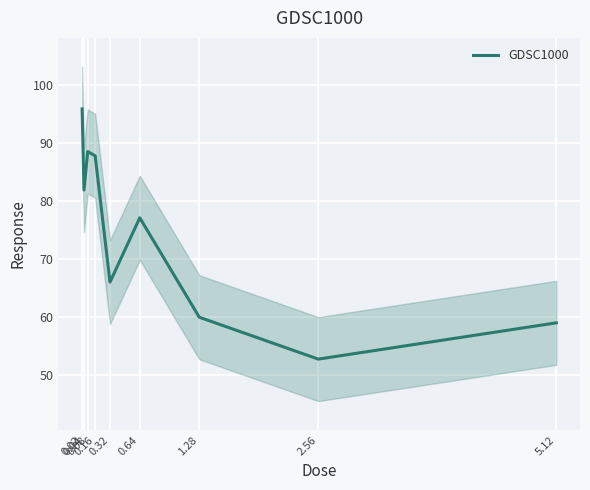

Which label corresponds to the smallest value in the chart?

2.56